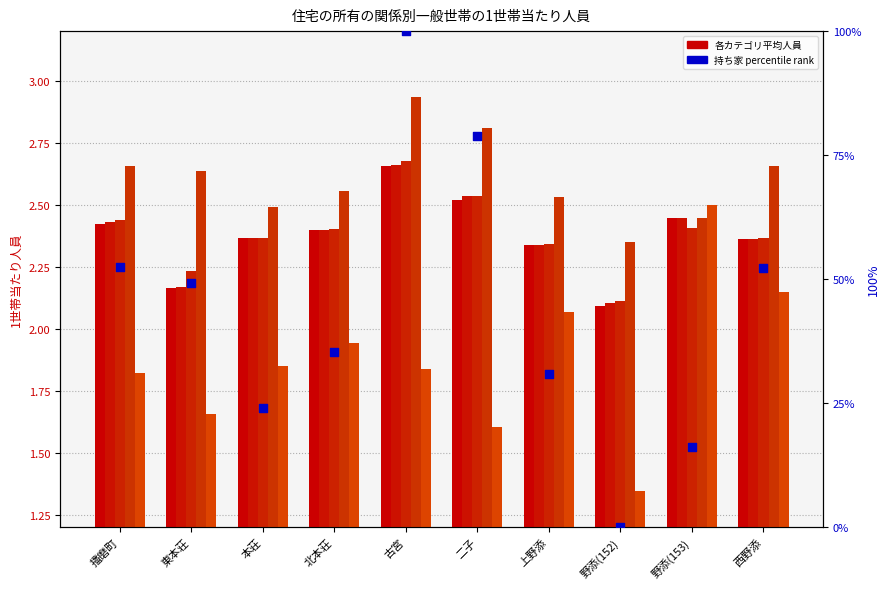

At how many categories does at least one series exceed 20?

8